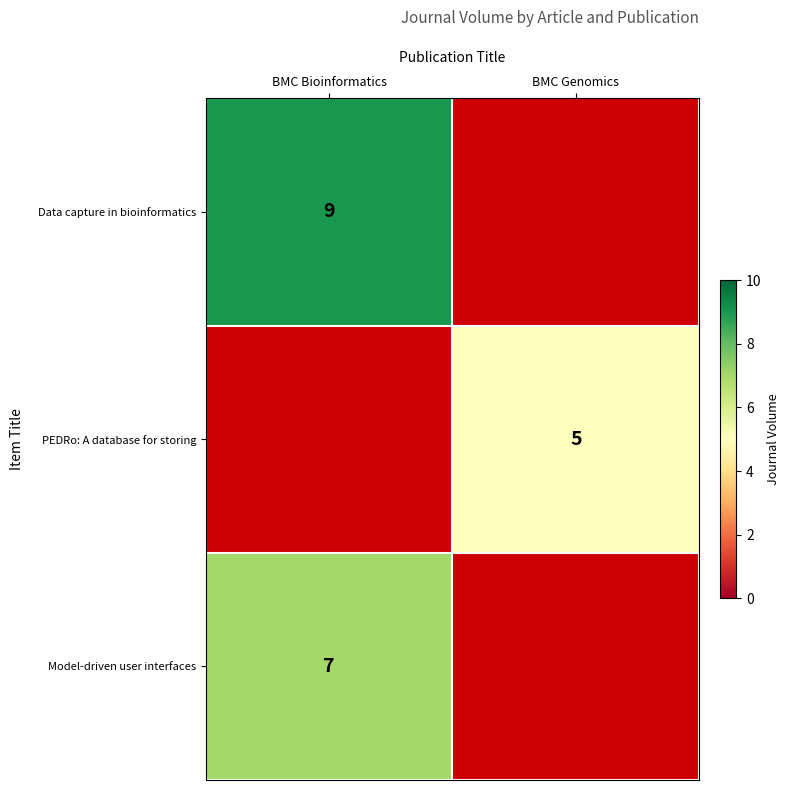

True or false: Model-driven user interfaces has a value of 3 at BMC Bioinformatics.

False